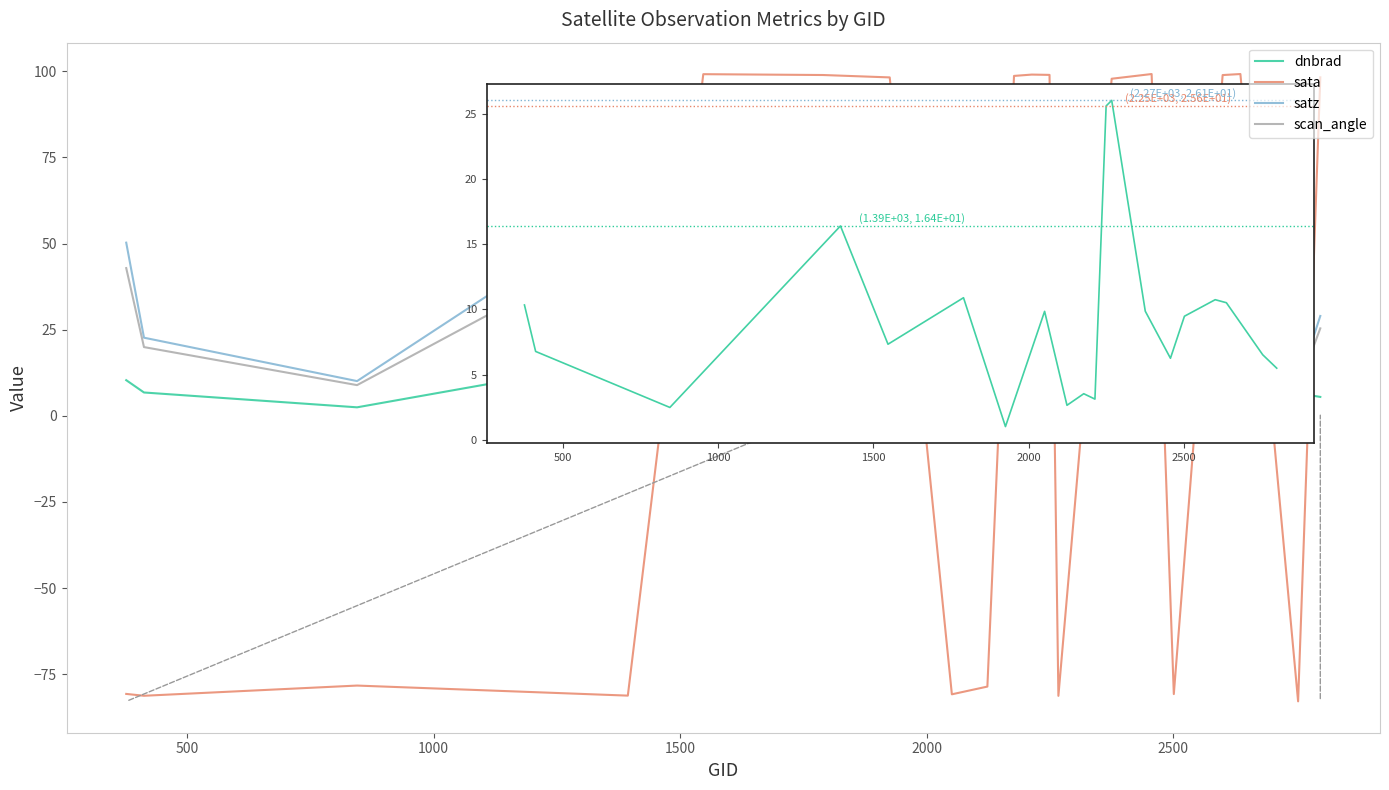

What is the difference between the second highest and second lowest values in the dnbrad series?

23.2